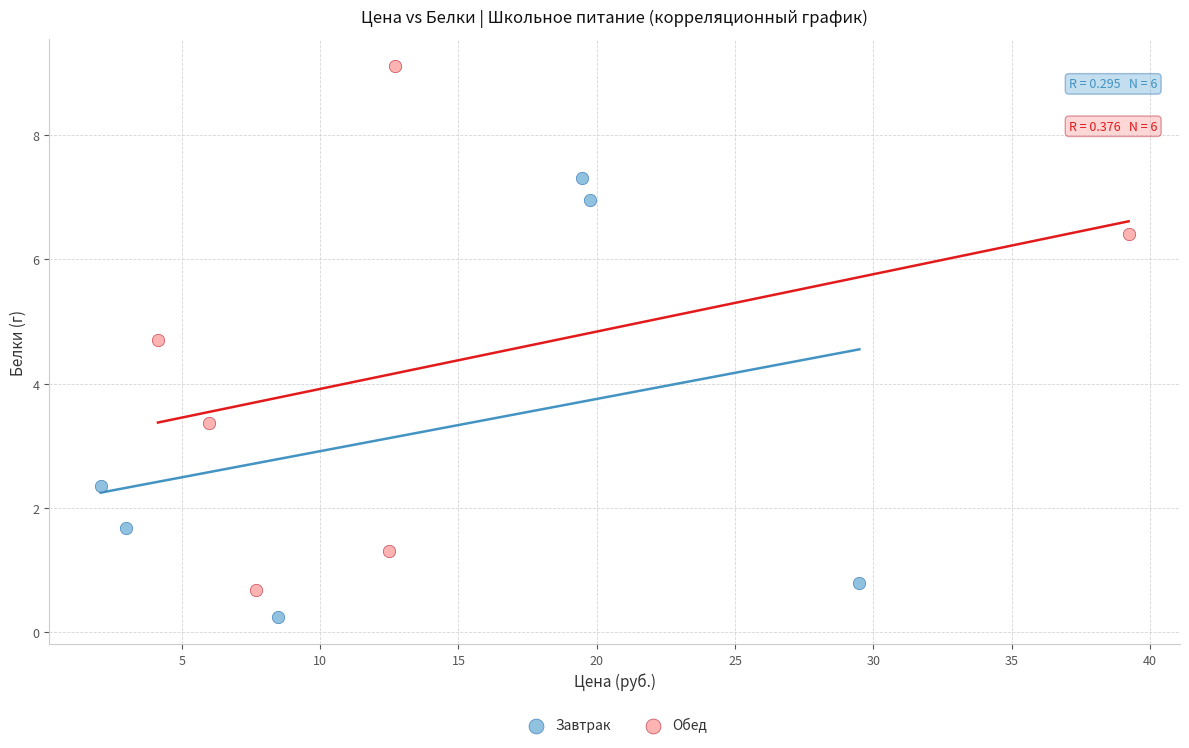

Which series reaches the maximum Y coordinate?

Обед